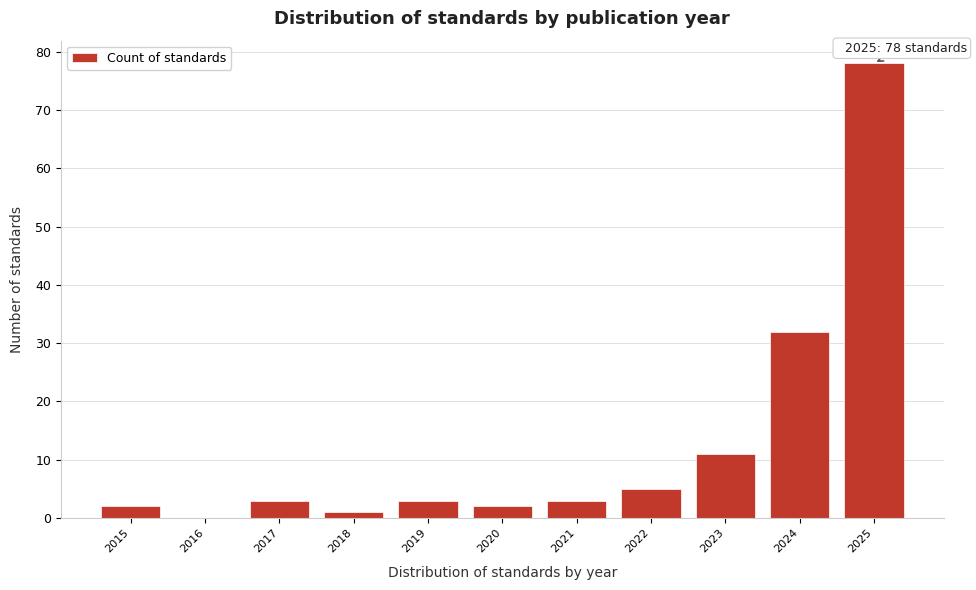

Over which range of the x-axis is the bar tallest?

2024.5 to 2025.5